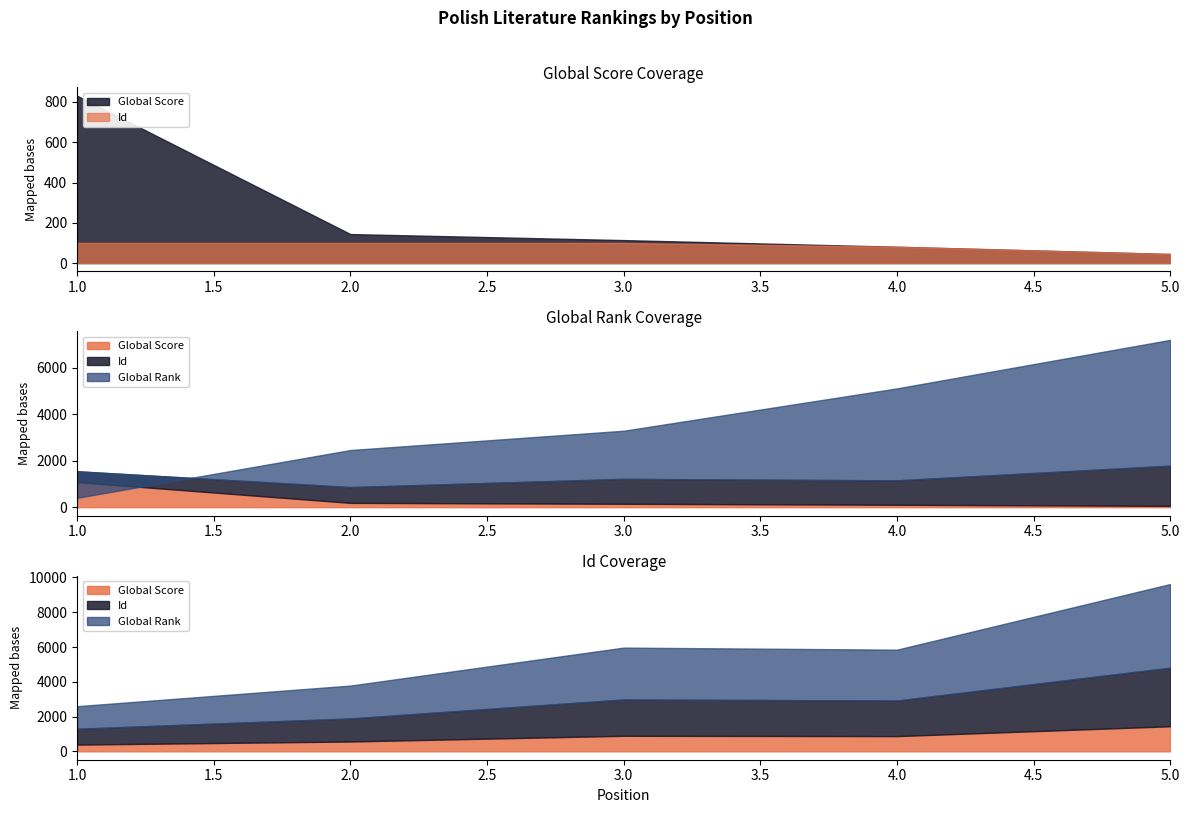

What is the difference between the Global Score values at 2 and 1?

687